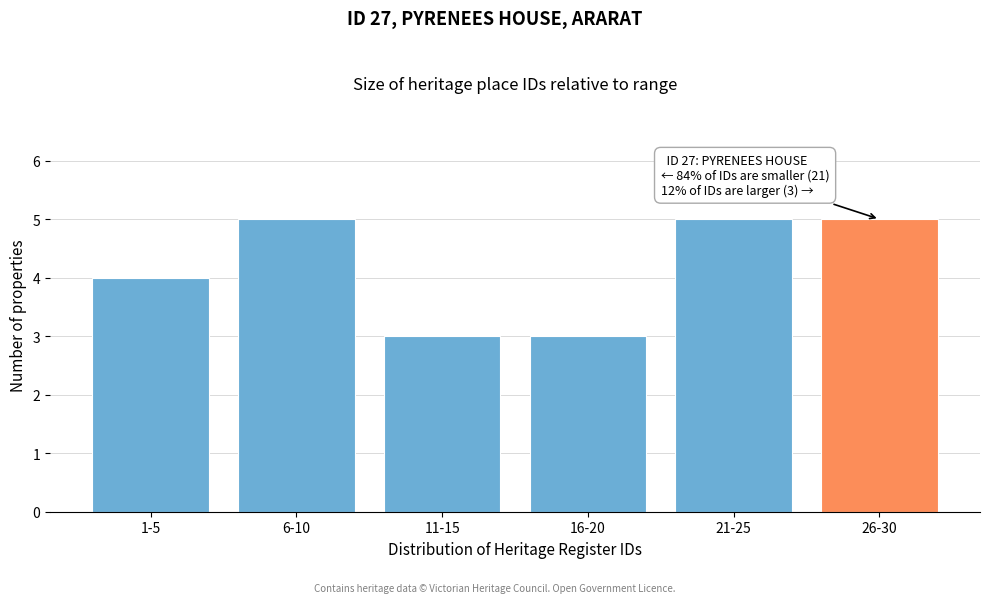

Reading left to right, extract all data points from this chart.

4	5	3	3	5	5